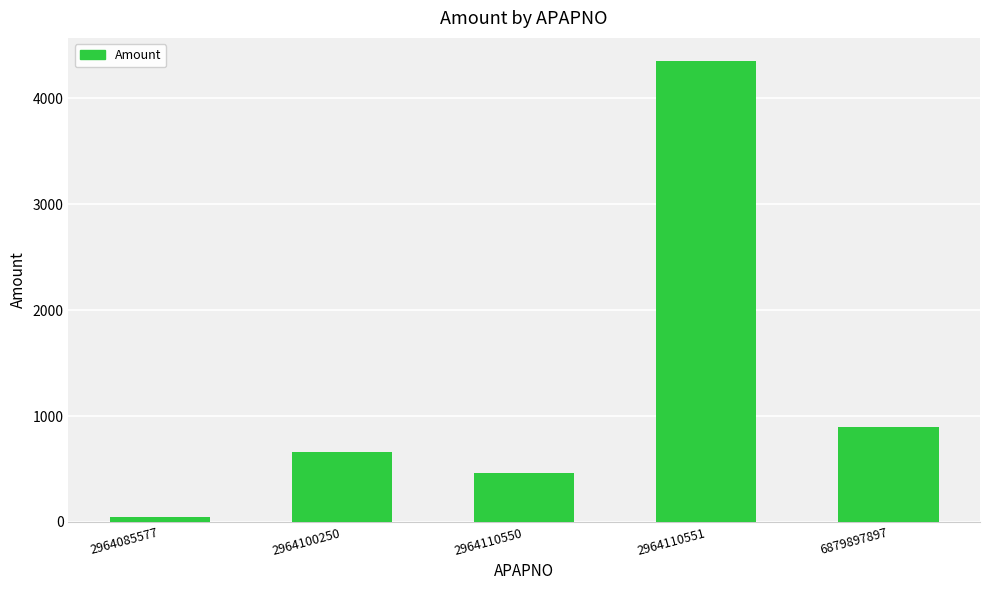

What is the ratio of the value at 2964110550 to the value at 2964100250?

0.7